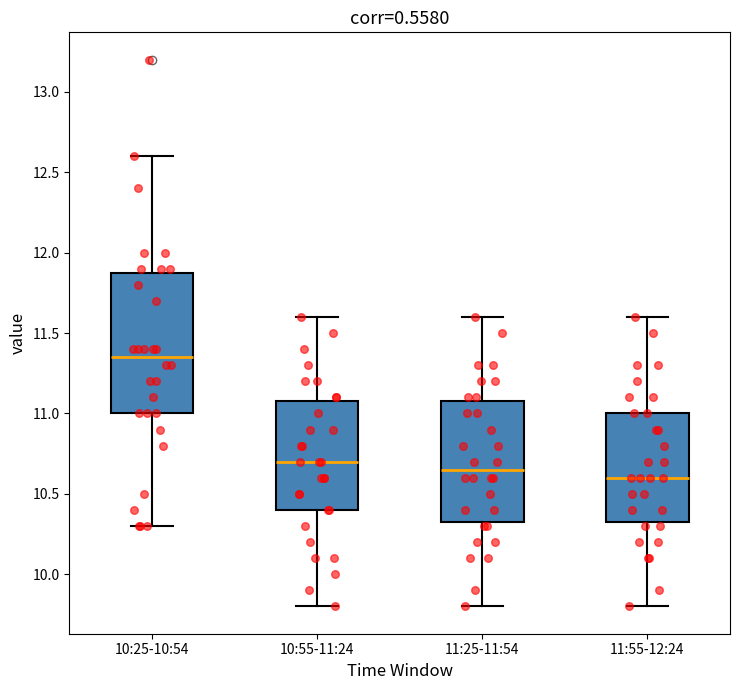

Which box is the tallest, from its lower edge to its upper edge?

10:25-10:54